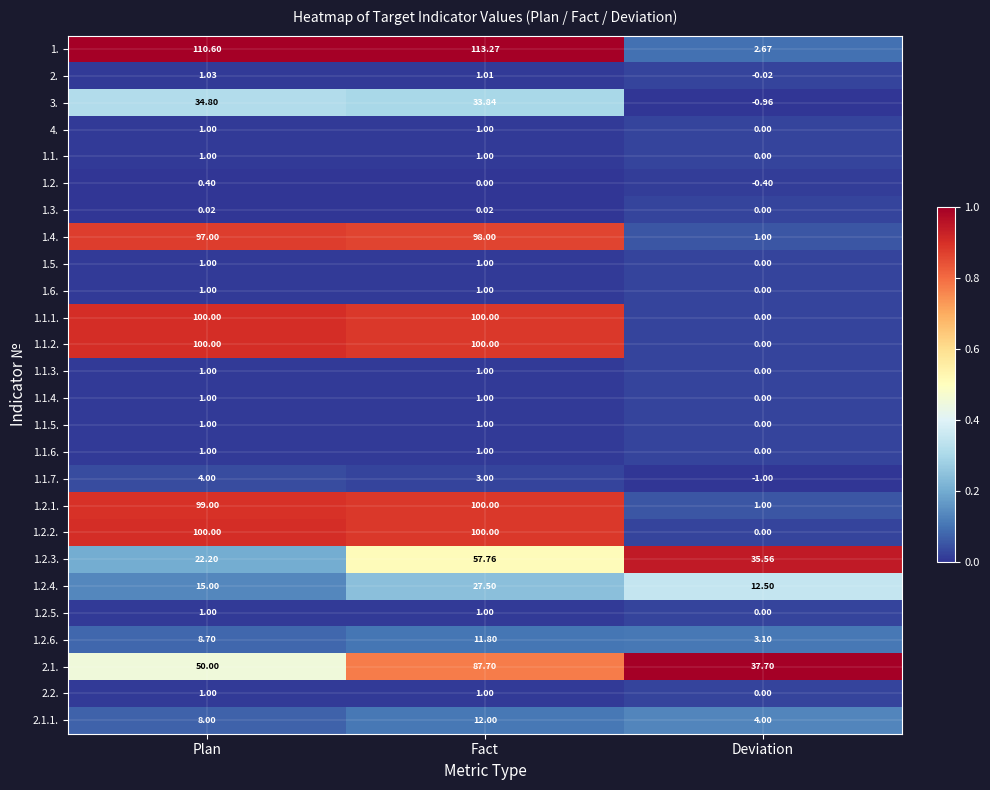

At which category does the chart reach its peak across all series?

Fact